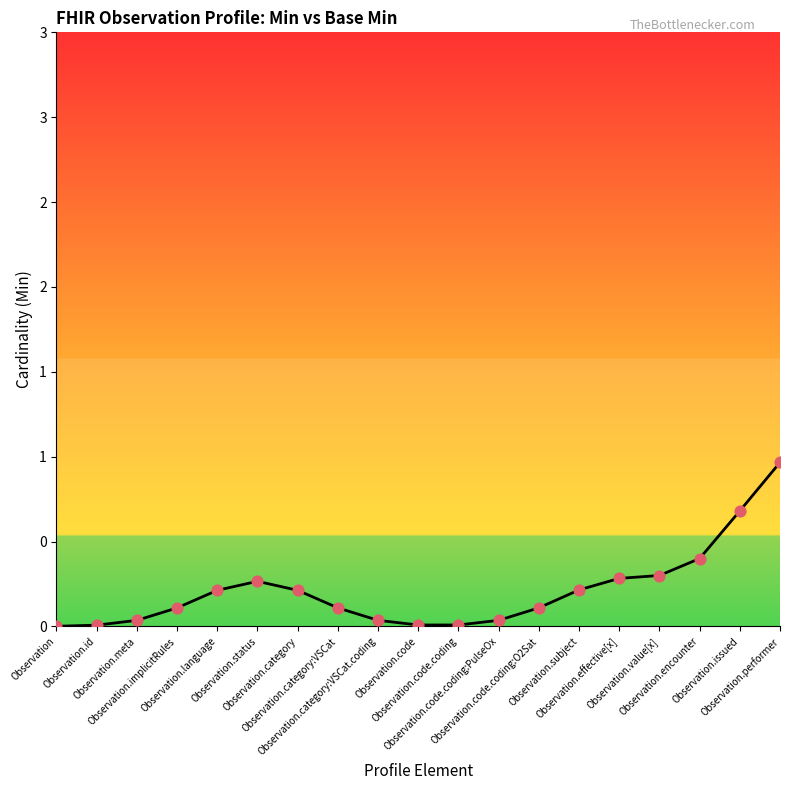

What is the change in value from Observation.implicitRules to Observation.effective[x]?

+0.2